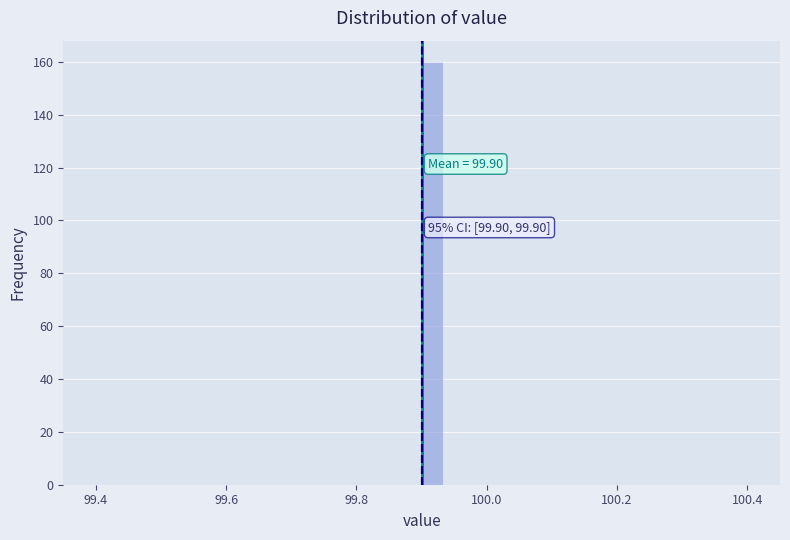

Read against the x-axis, roughly where is the centre of the tallest bar?

99.92